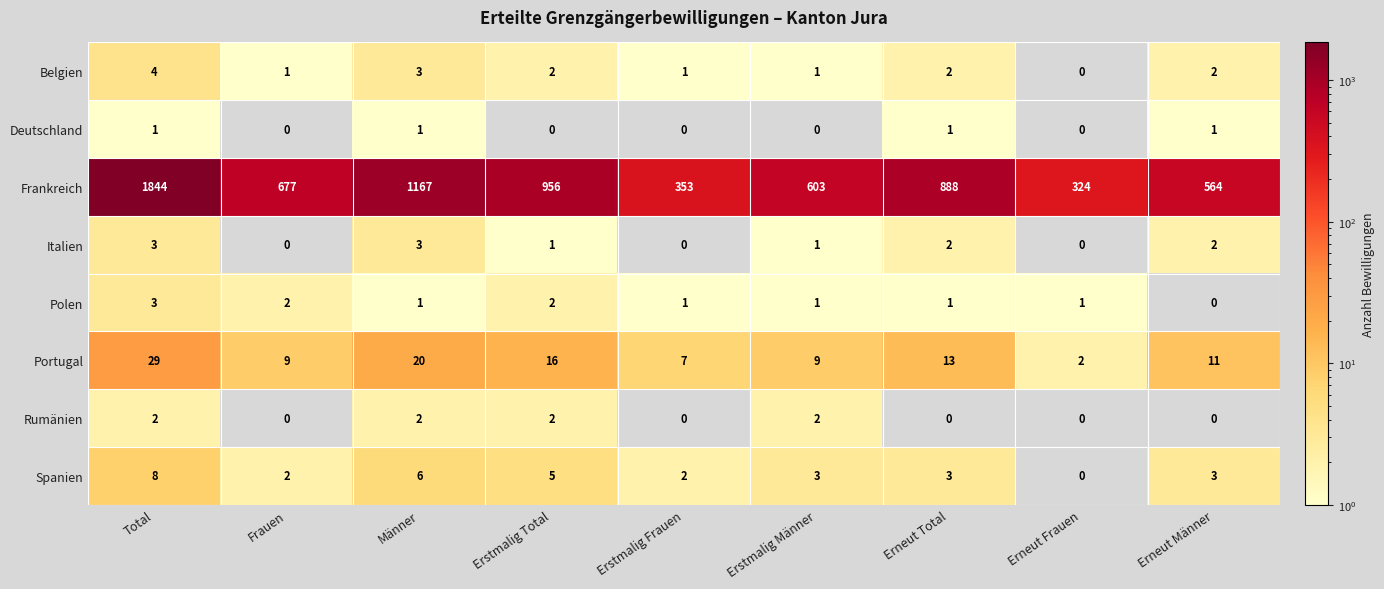

Where does the Belgien series first go above 2?

Total